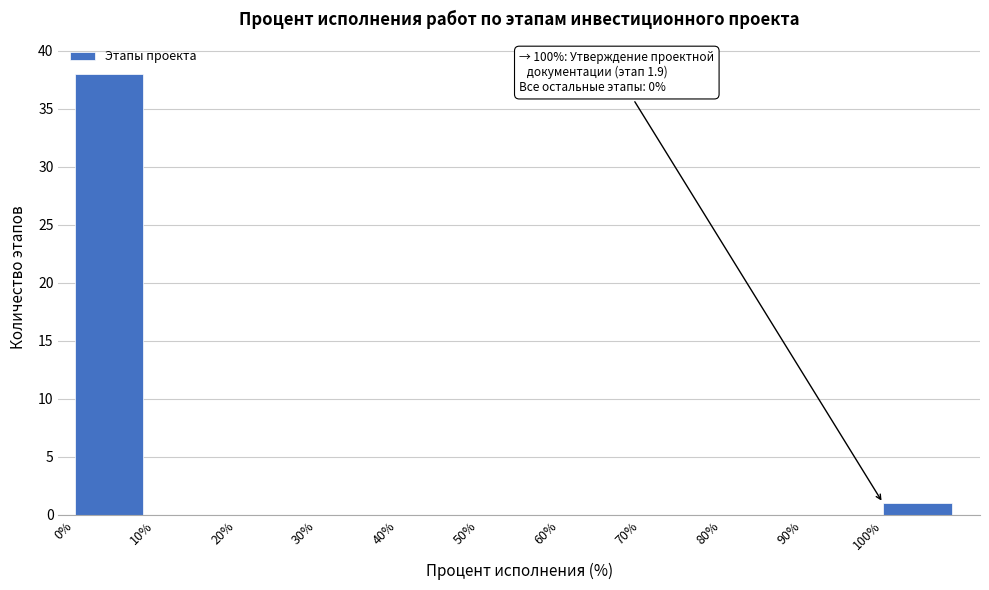

Which range on the x-axis has the tallest bar?

0 to 10